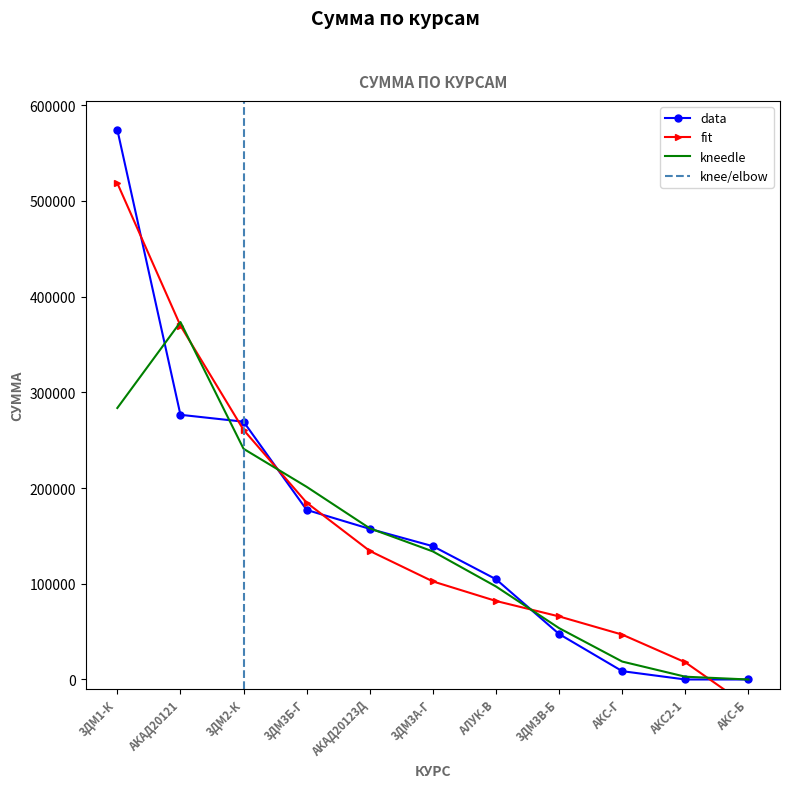

Does the chart have visible grid lines?

No